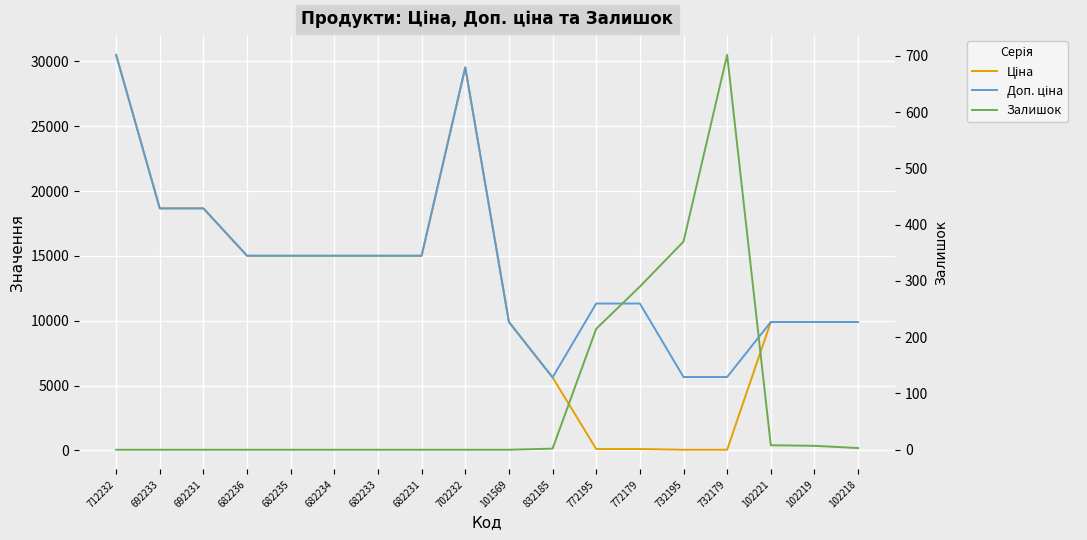

What is the label of the 8th point from the right?

832185